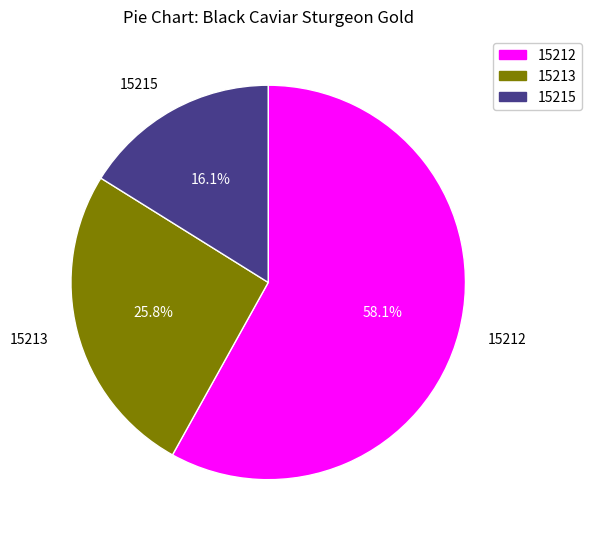

To the nearest percent, what is the combined percentage of 15213 and 15215?

42%